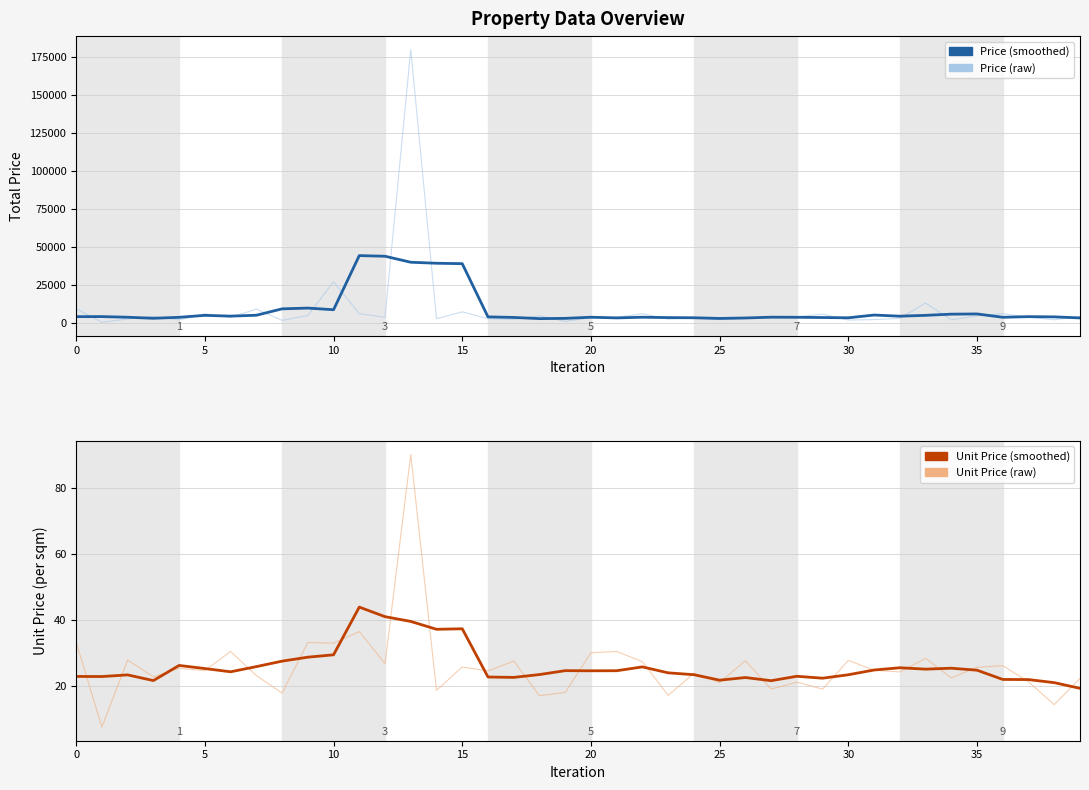

Rank the series by their maximum value, from highest to lowest.

Price (raw), Price (smoothed), Unit Price (raw), Unit Price (smoothed)